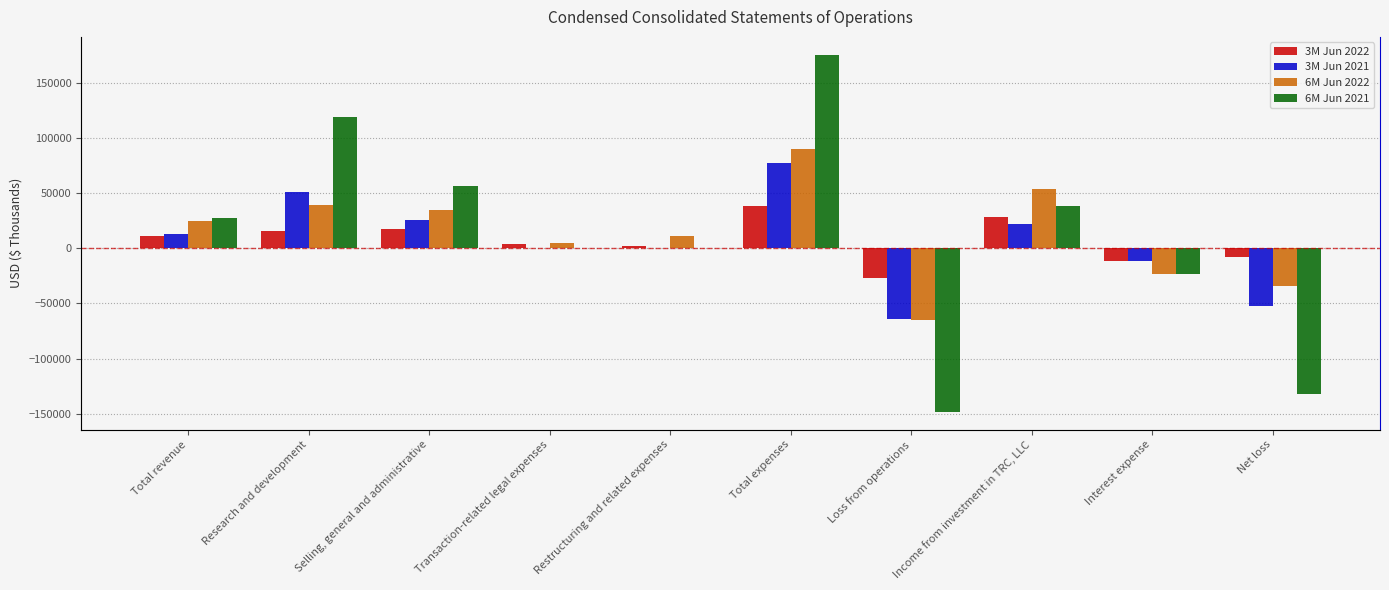

What is the approximate value of 3M Jun 2022 at Research and development, to the nearest 10?

15570